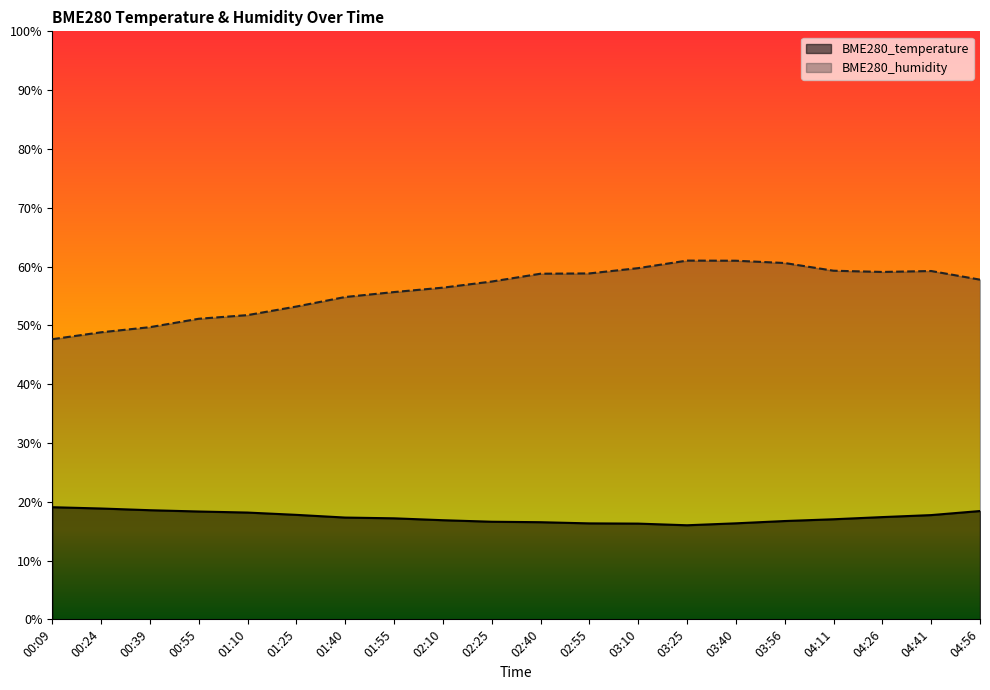

What is the total value across all series at 04:11?

76.3